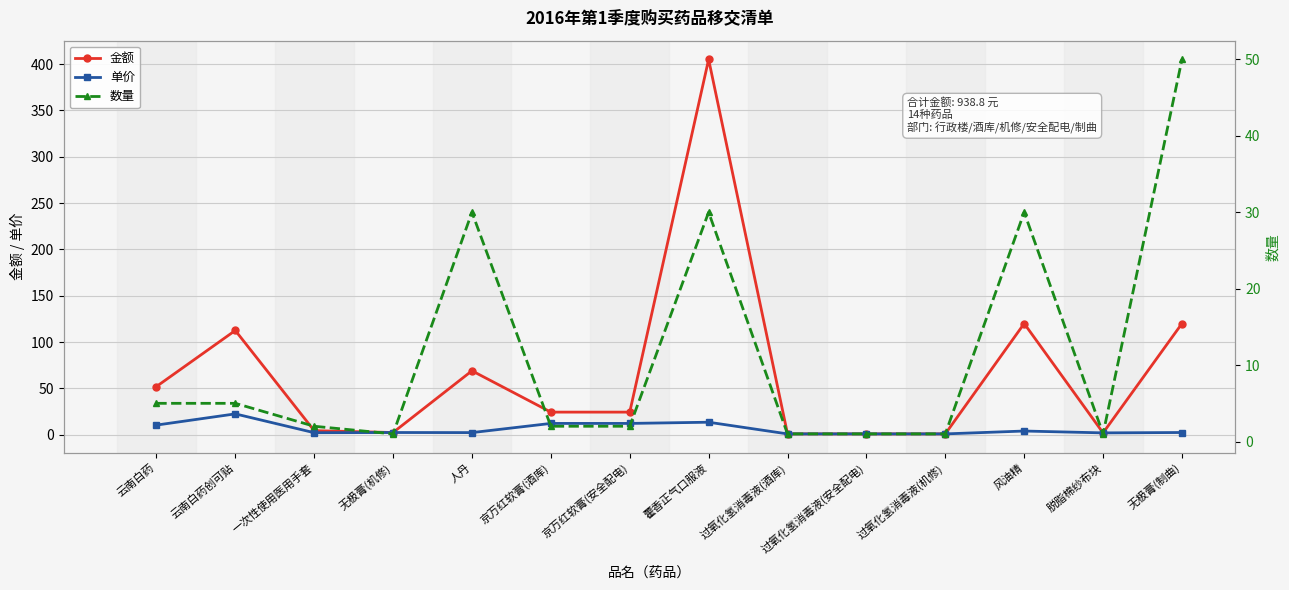

Which series has the largest total across all categories?

金额